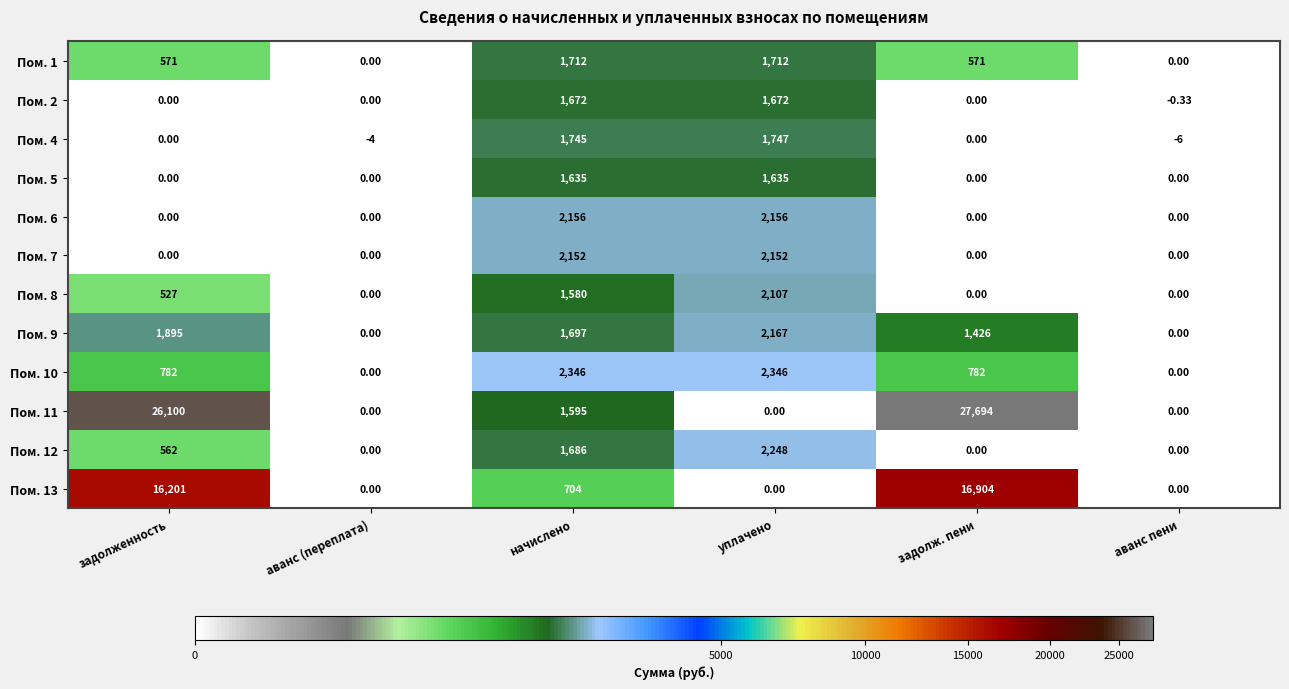

Which series changed the most between уплачено and задолж. пени?

Пом. 11